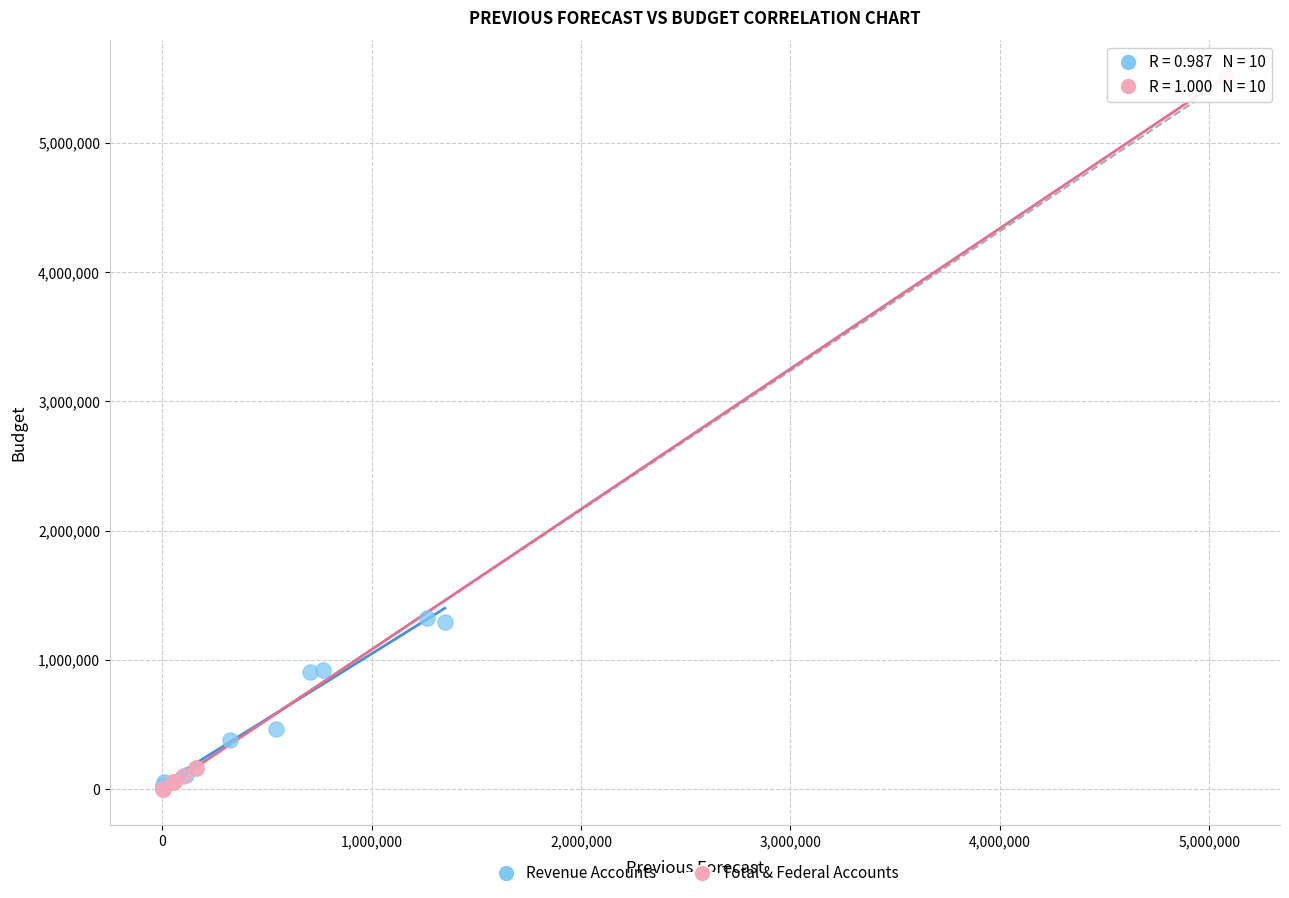

Which series contains the highest Y value?

Total & Federal Accounts